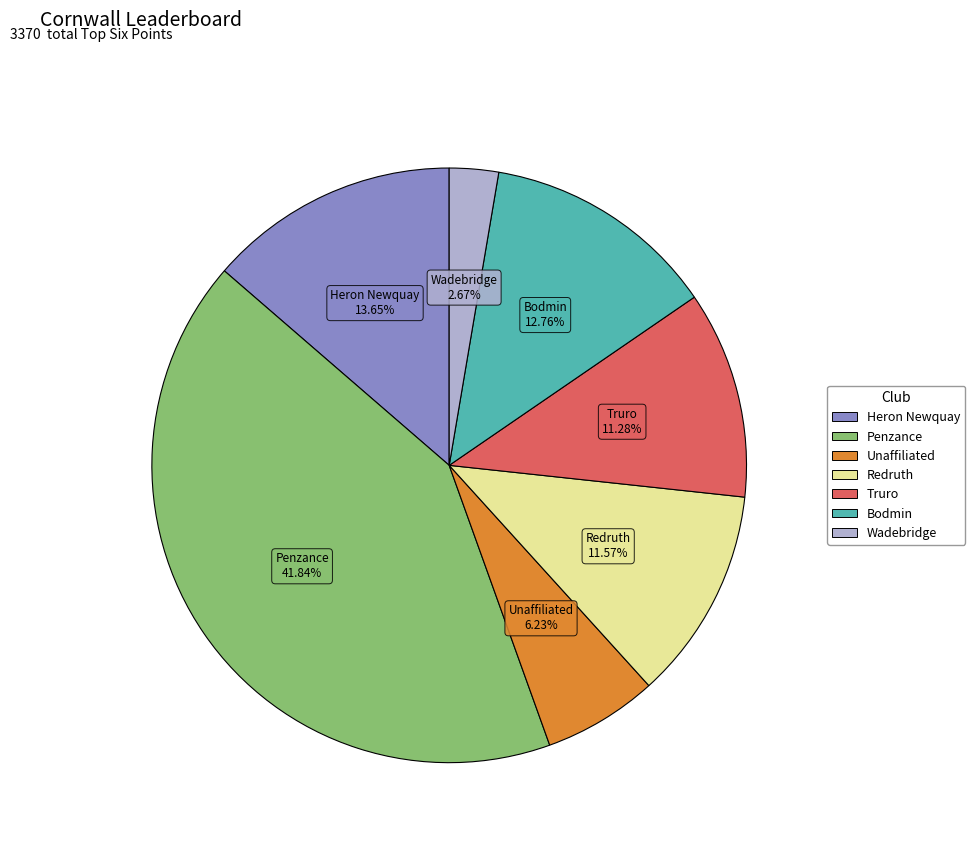

Is there a majority slice in this chart?

No